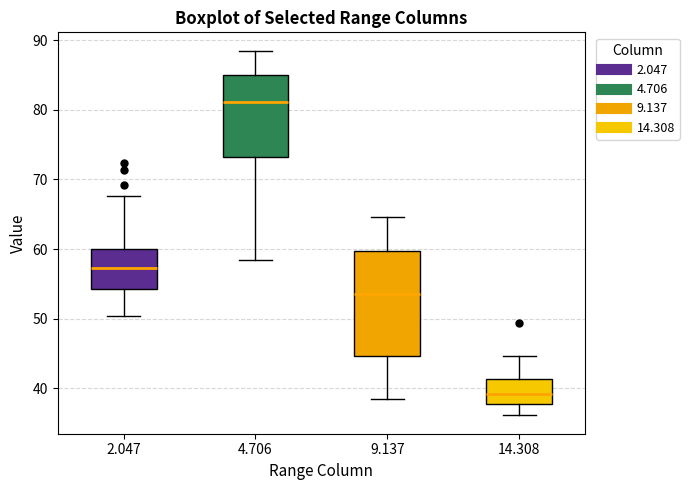

Which box is the tallest, from its lower edge to its upper edge?

9.137